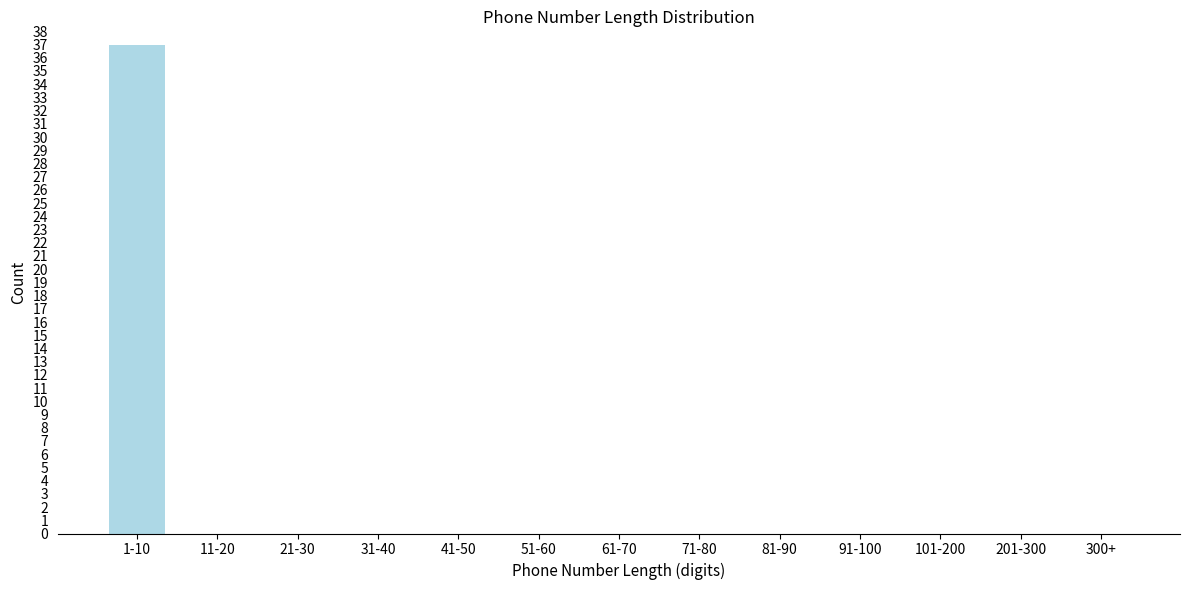

Reading left to right, extract all data points from this chart.

1-10=37	11-20=0	21-30=0	31-40=0	41-50=0	51-60=0	61-70=0	71-80=0	81-90=0	91-100=0	101-200=0	201-300=0	300+=0